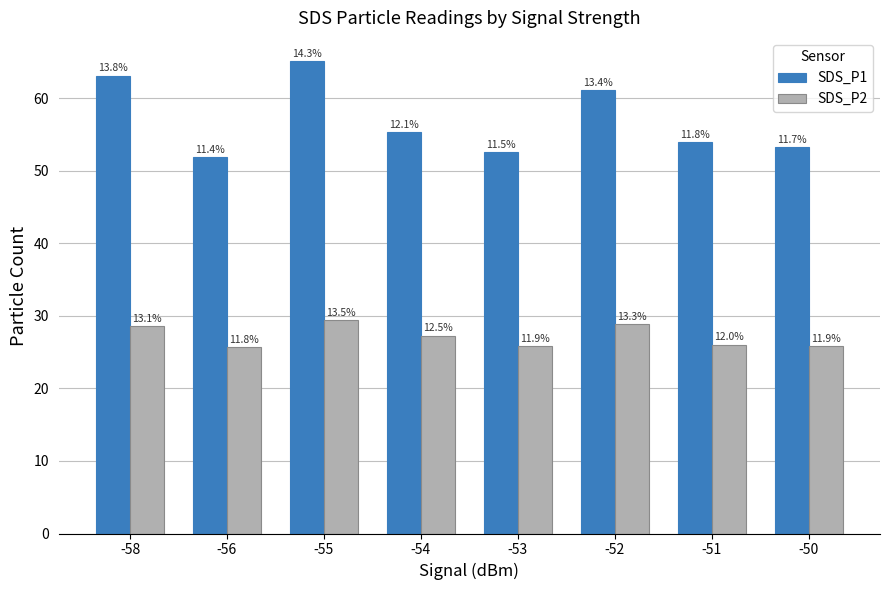

How many bars are there in each group?

2